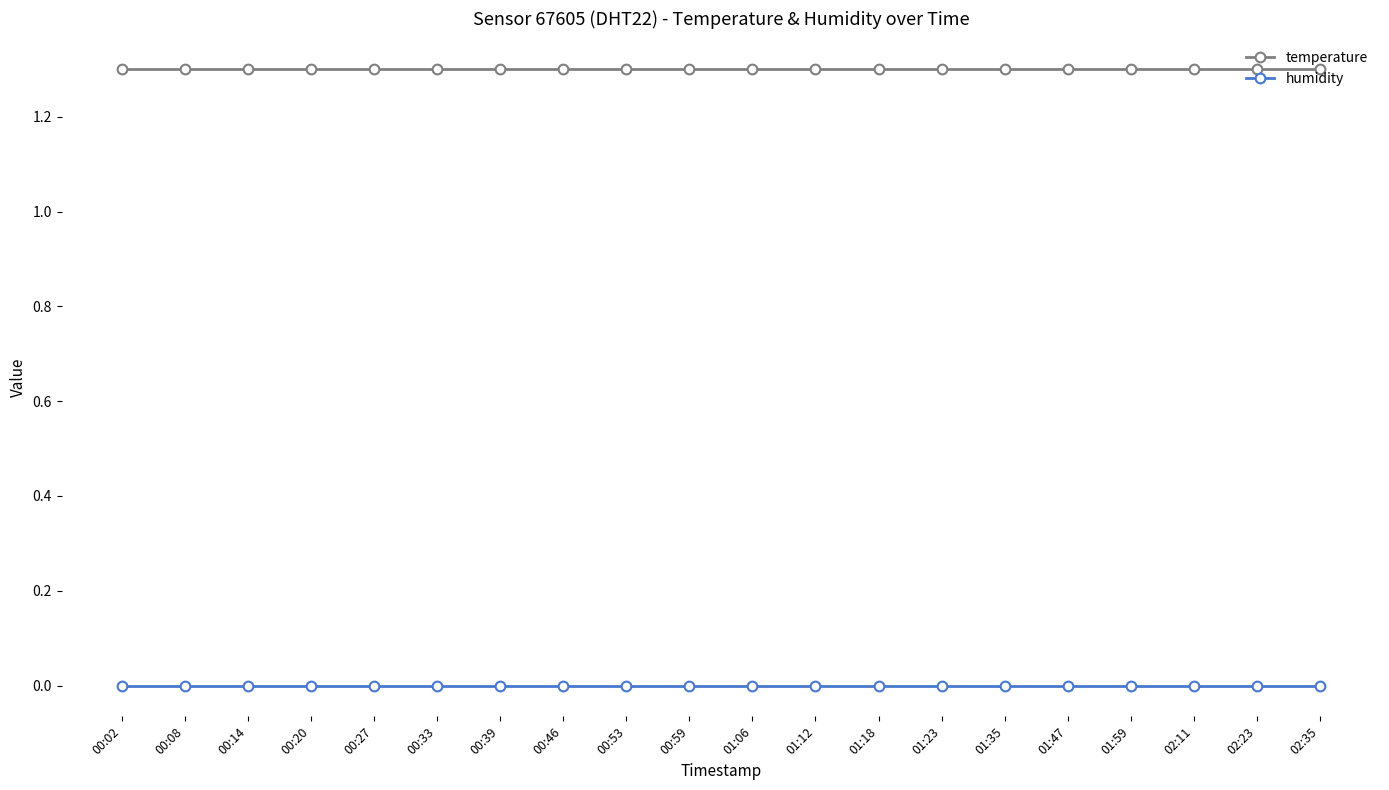

Which series has the largest total across all categories?

temperature